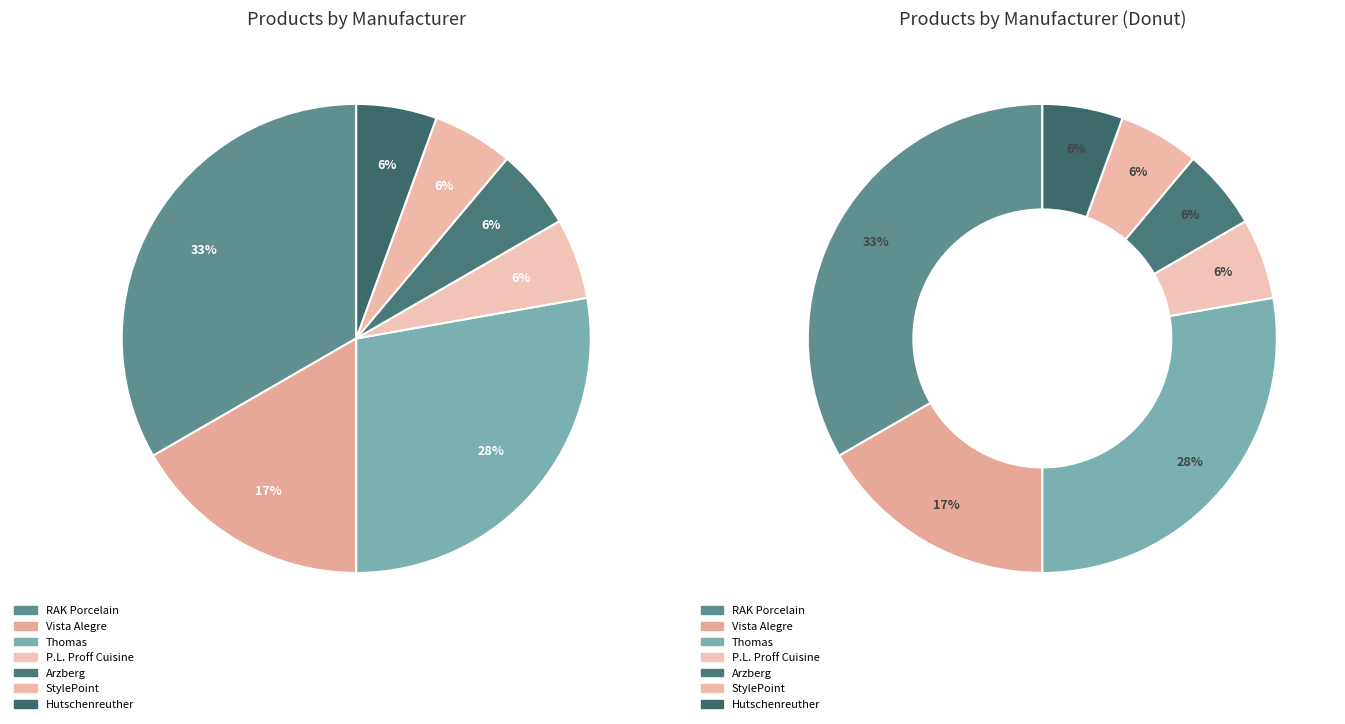

Count the number of slices in the pie.

7